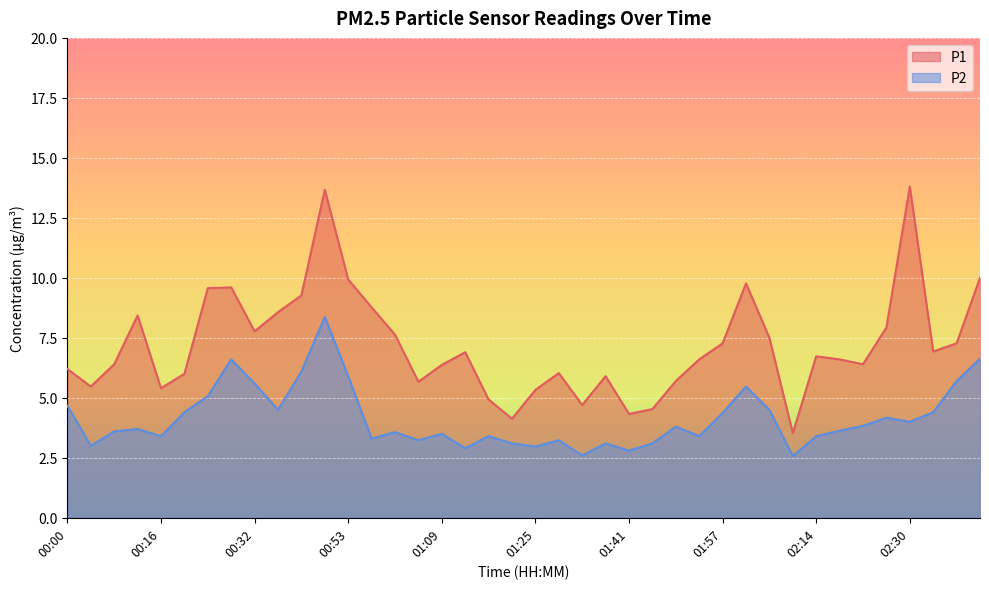

What position from the right is 01:53?

13